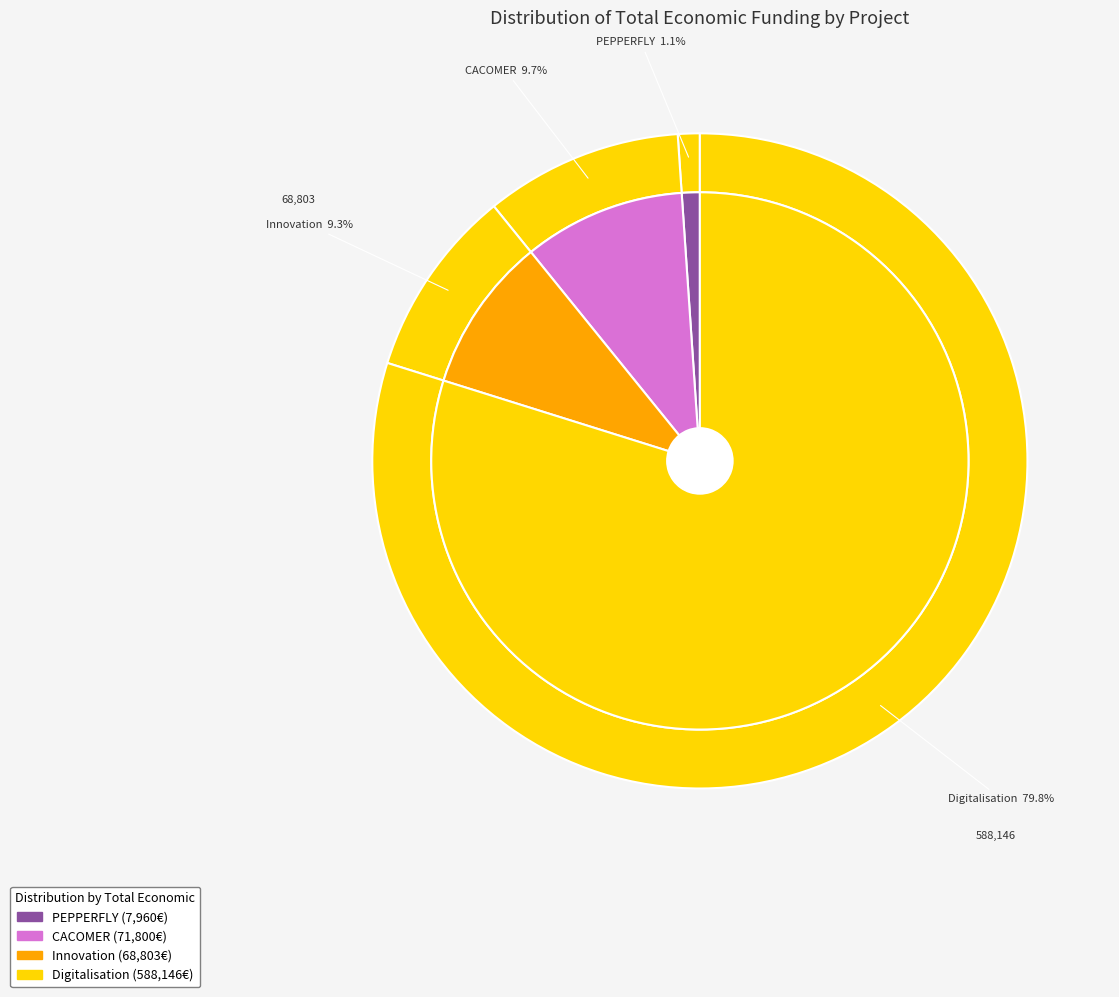

What is the largest slice in the pie chart?

Groupe opérationnel Digitalisation